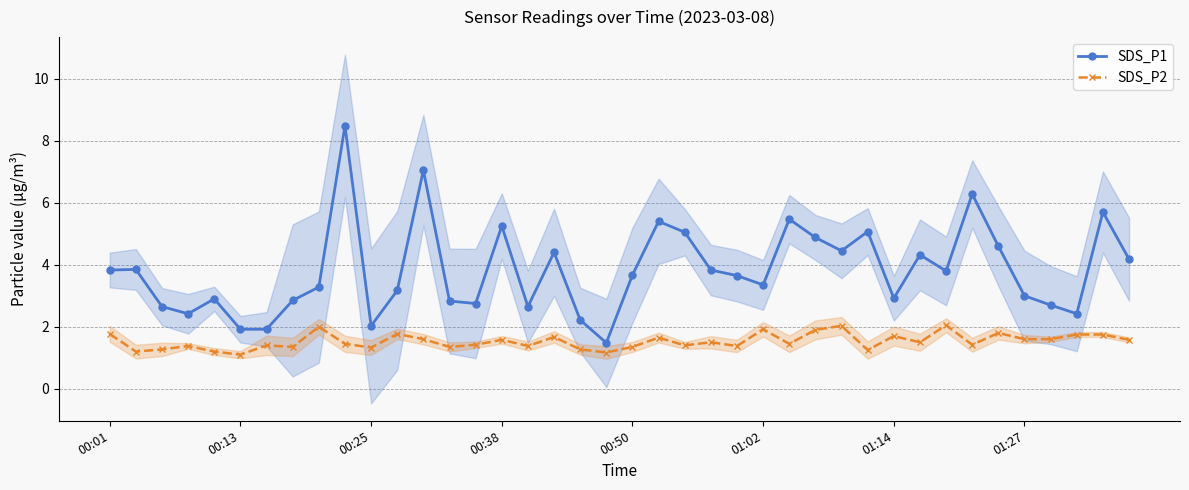

Reading left to right, transcribe all the data shown in this chart.

SDS_P1: 3.8	3.9	2.6	2.4	2.9	1.9	1.9	2.9	3.3	8.5	2.0	3.2	7.0	2.8	2.8	5.2	2.6	4.4	2.2	1.5	3.7	5.4	5.0	3.8	3.6	3.4	5.5	4.9	4.5	5.1	2.9	4.3	3.8	6.3	4.6	3.0	2.7	2.4	5.7	4.2
SDS_P2: 1.8	1.2	1.3	1.4	1.2	1.1	1.4	1.4	2.0	1.4	1.3	1.8	1.6	1.4	1.4	1.6	1.4	1.7	1.3	1.2	1.4	1.6	1.4	1.5	1.4	1.9	1.4	1.9	2.0	1.2	1.7	1.5	2.0	1.4	1.8	1.6	1.6	1.8	1.8	1.6